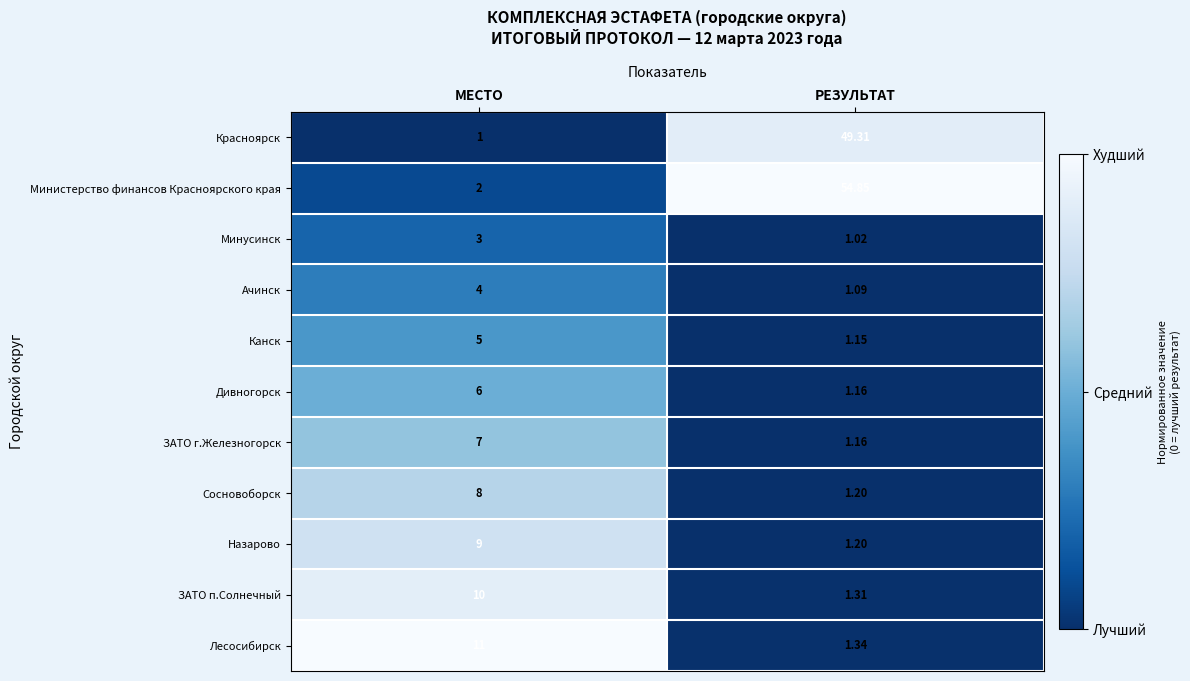

Which series has the largest range (max minus min)?

Министерство финансов Красноярского края